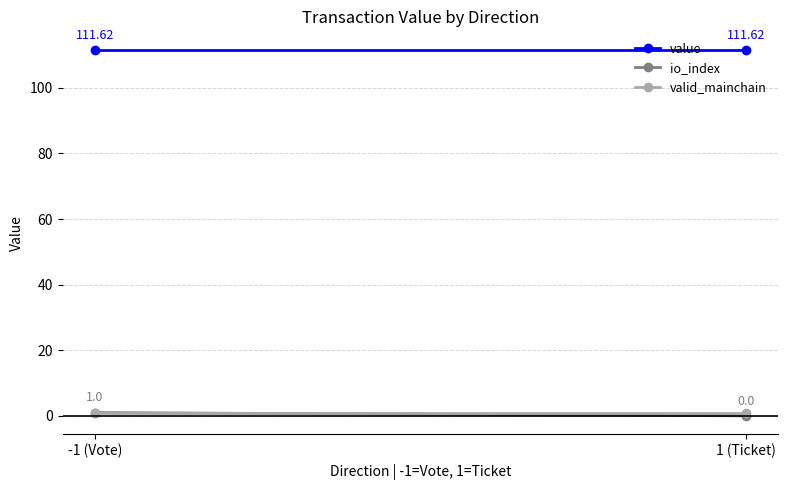

Which series has the widest spread of values?

io_index